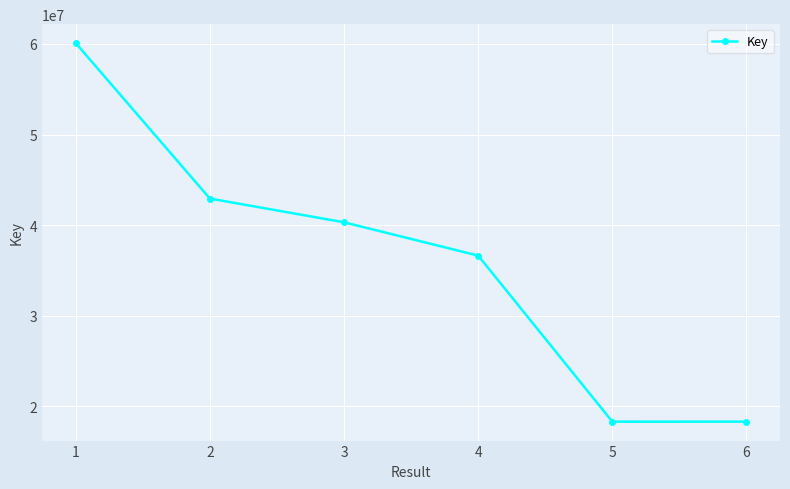

Which category has the highest value across all series?

1